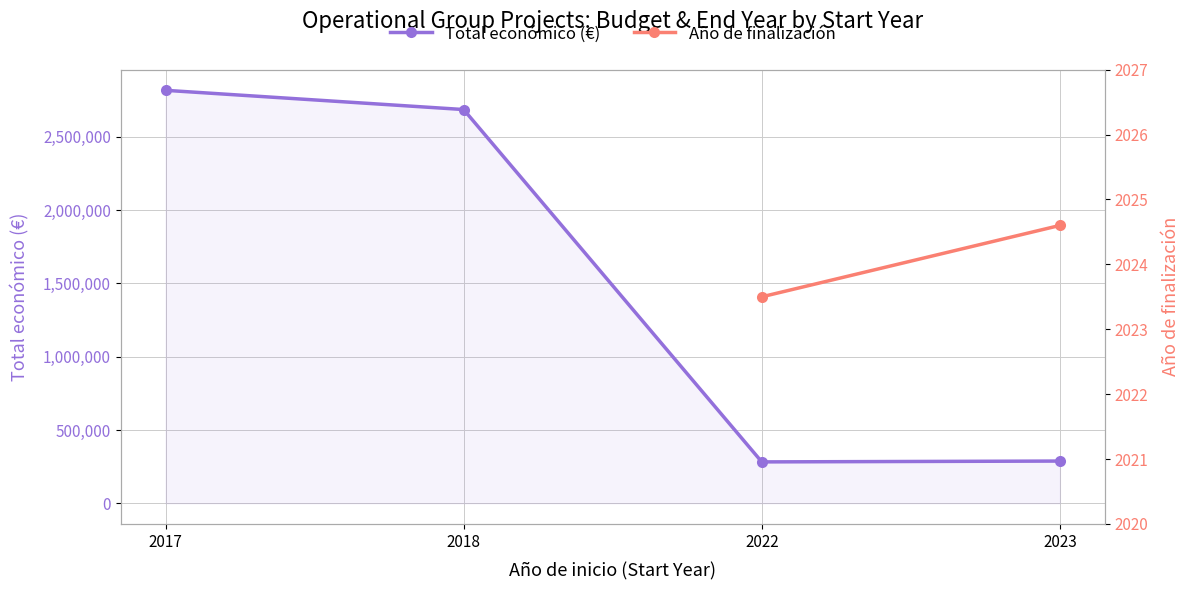

What is the approximate value of Total económico (€) at 2022?

282474.5